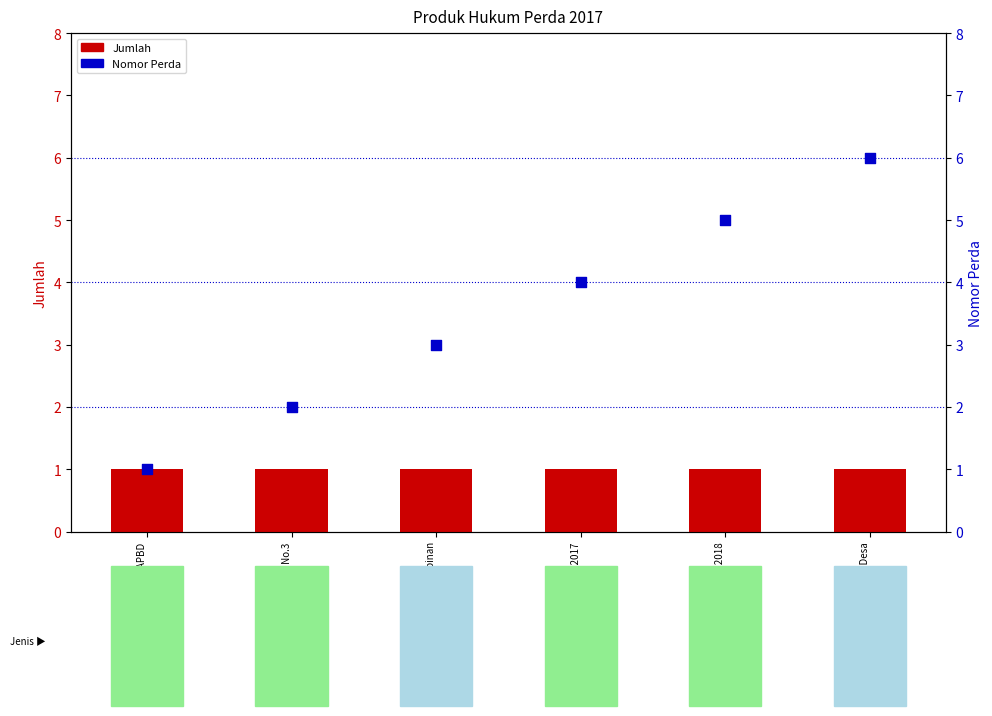

Which series has the largest total across all categories?

Nomor Perda